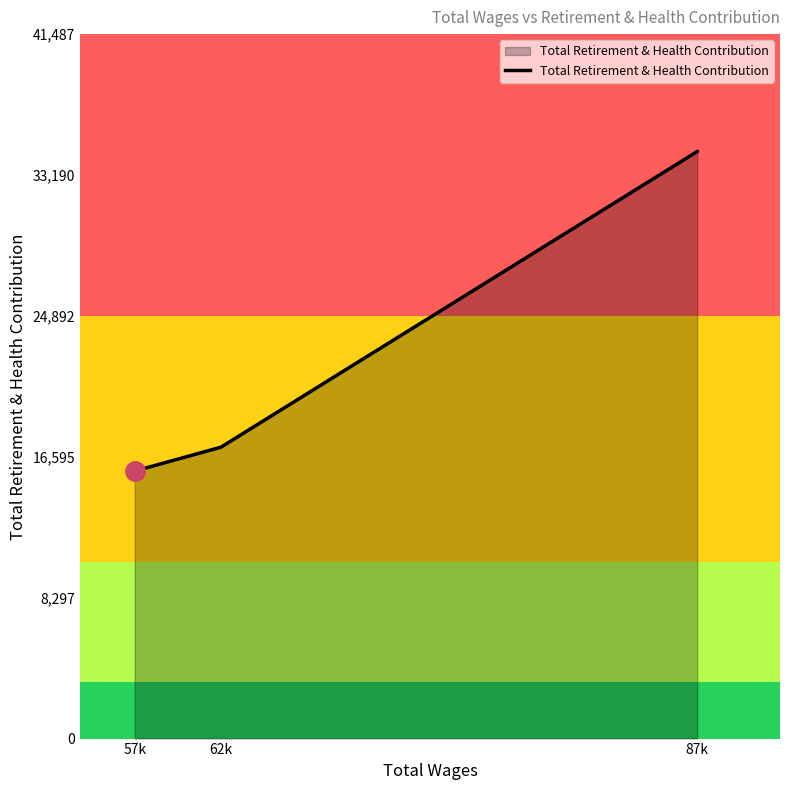

Rank the categories by value from highest to lowest.

87k, 62k, 57k